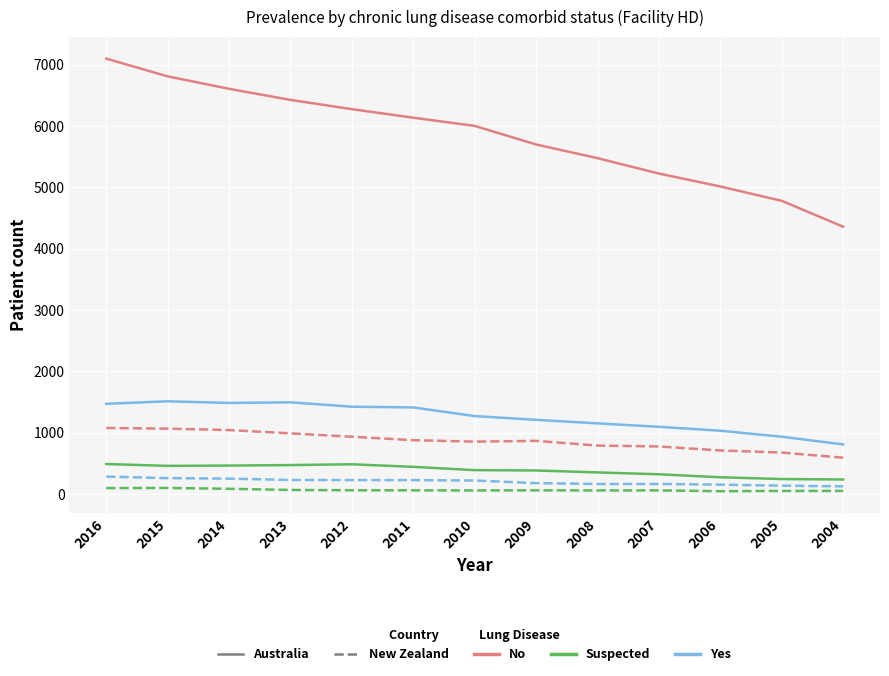

Which category has the highest value across all series?

2016